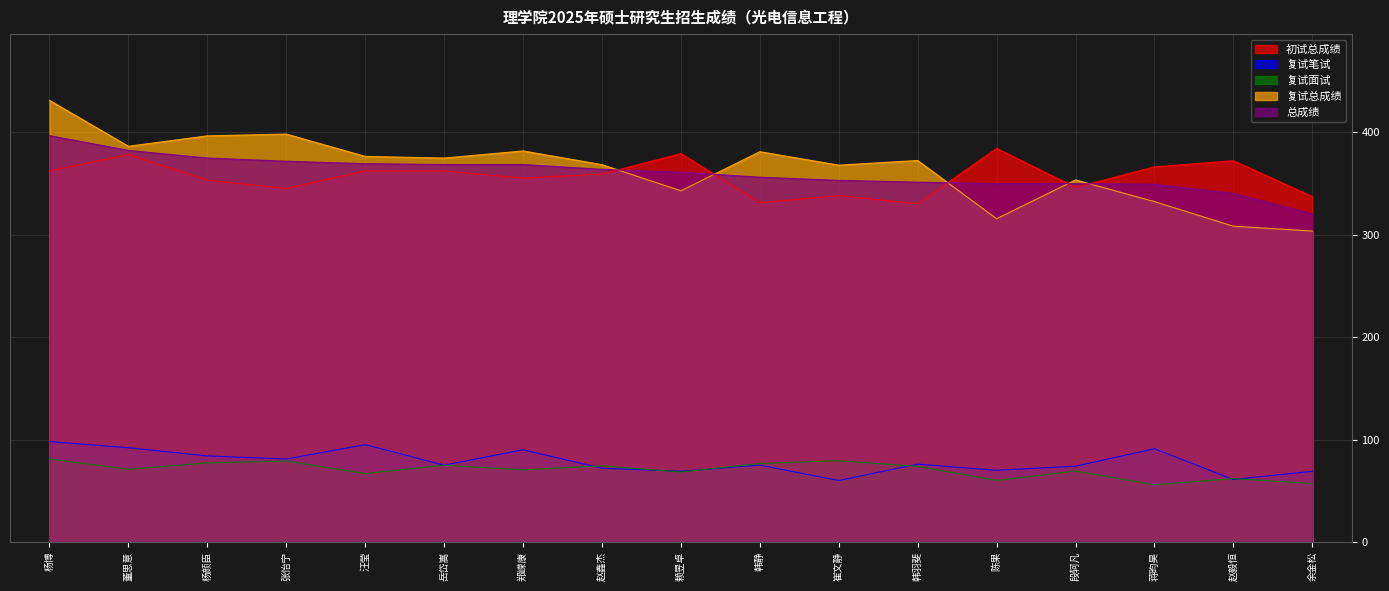

Between 赖昱卓 and 陈果, which is larger?

陈果